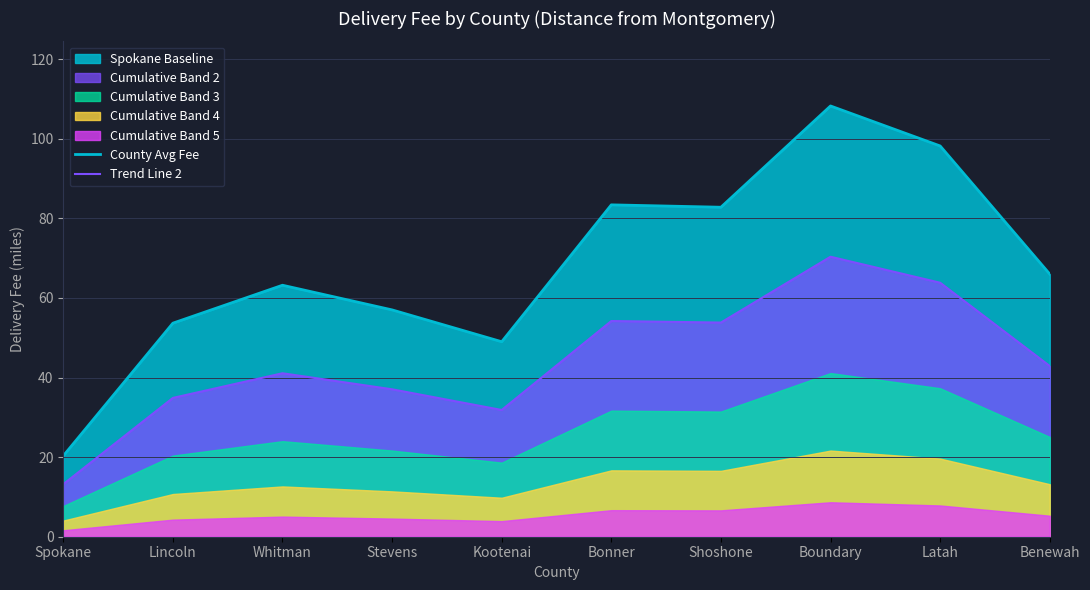

True or false: County Avg Fee and Trend Line 2 intersect in this chart.

False